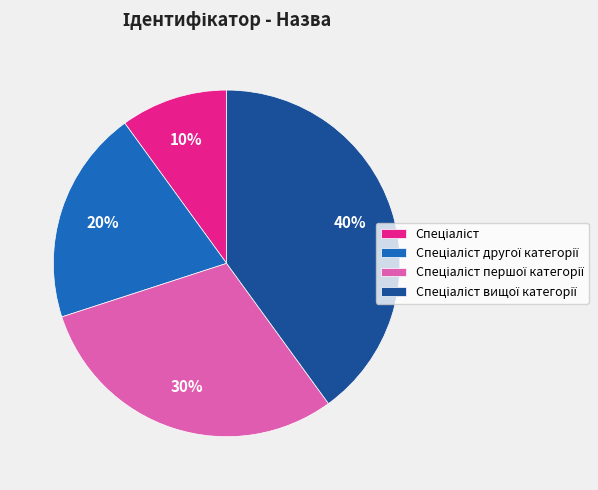

Is there a majority slice in this chart?

No